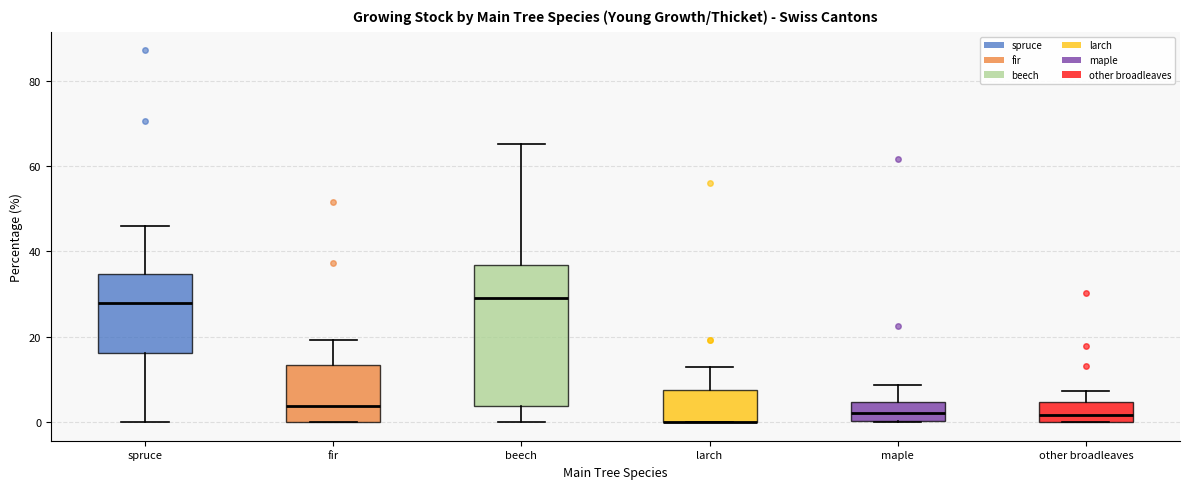

Comparing the boxes themselves (not the whiskers), which one is the tallest?

beech